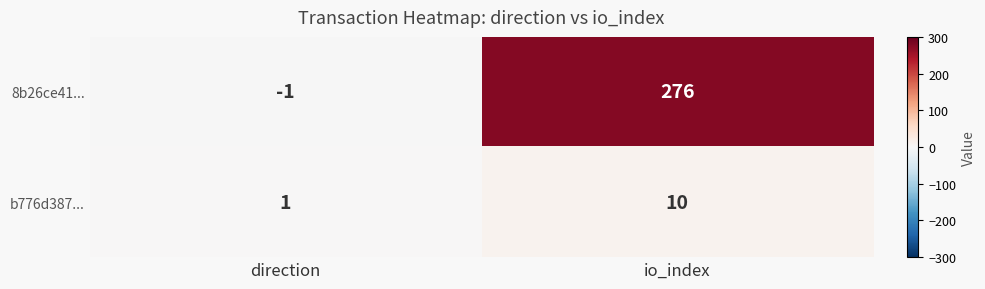

Reading left to right, what are all the values shown in this chart?

8b26ce41...: -1	276
b776d387...: 1	10